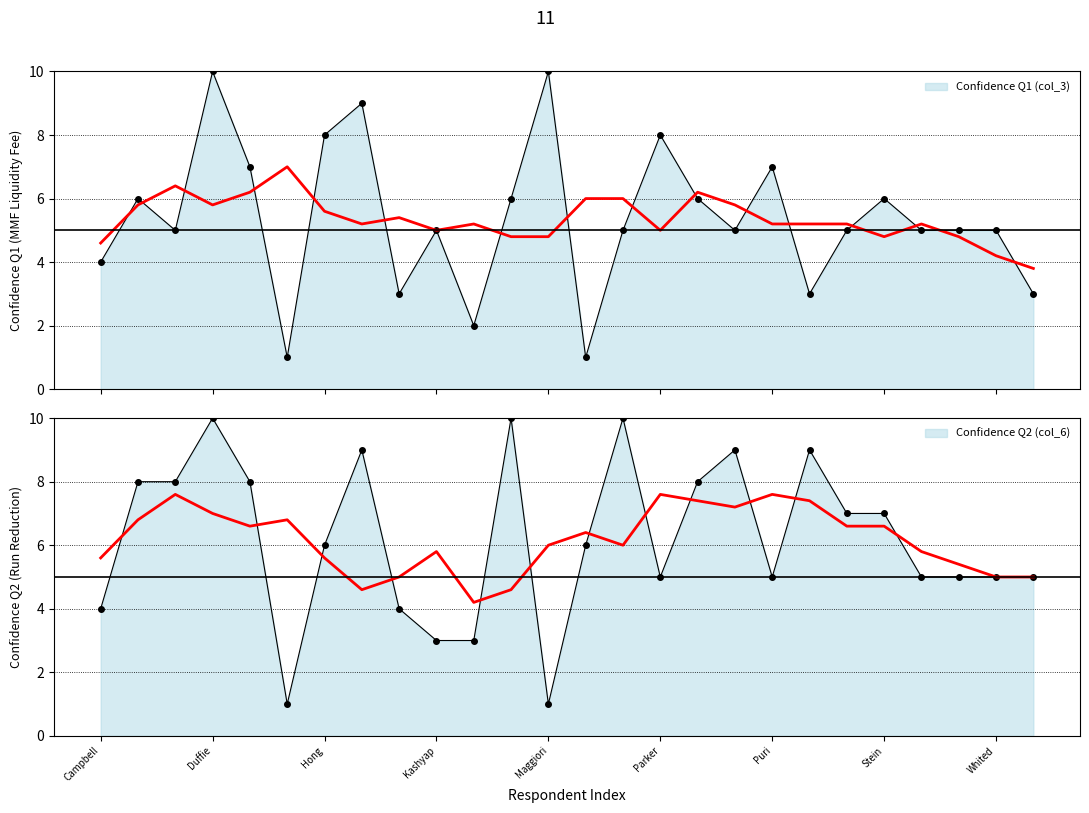

Which series changed the most between Nagel and Stein?

Confidence Q2 (col_6)